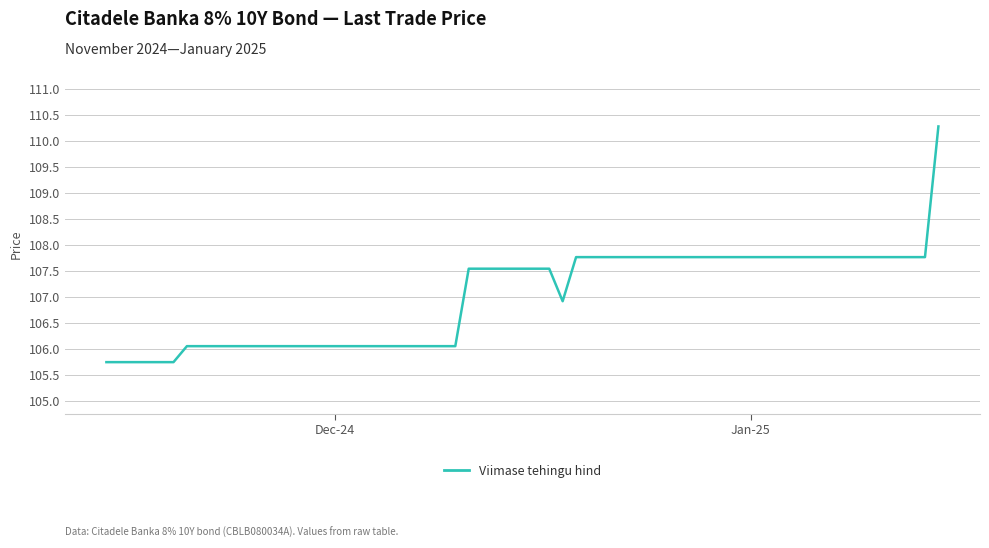

What is the smallest value displayed?

105.7